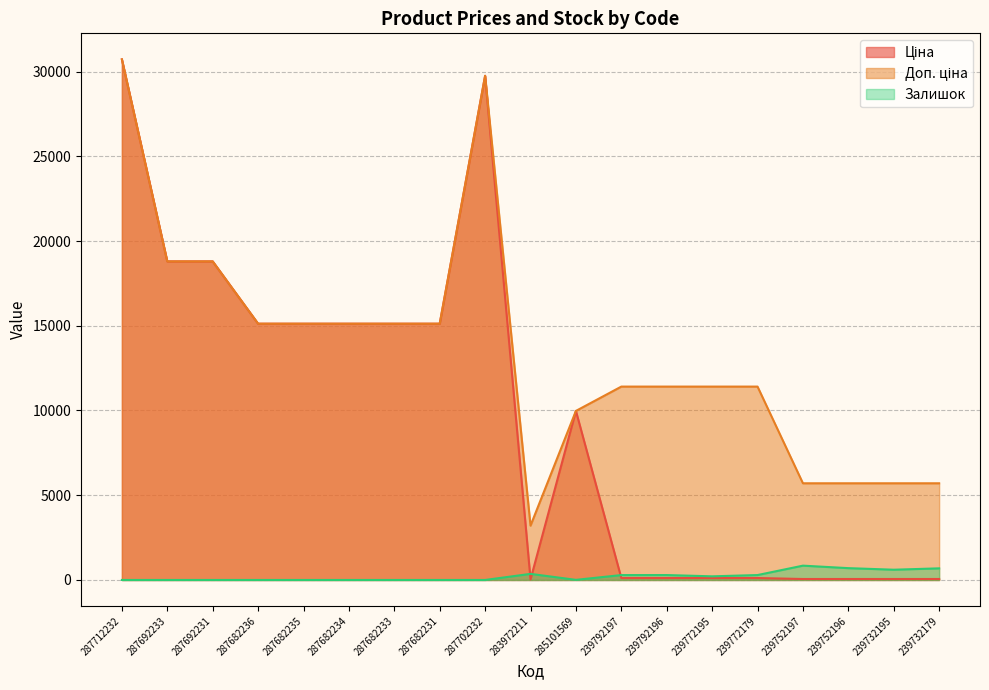

Between 287682235 and 287682231, which is larger?

287682235